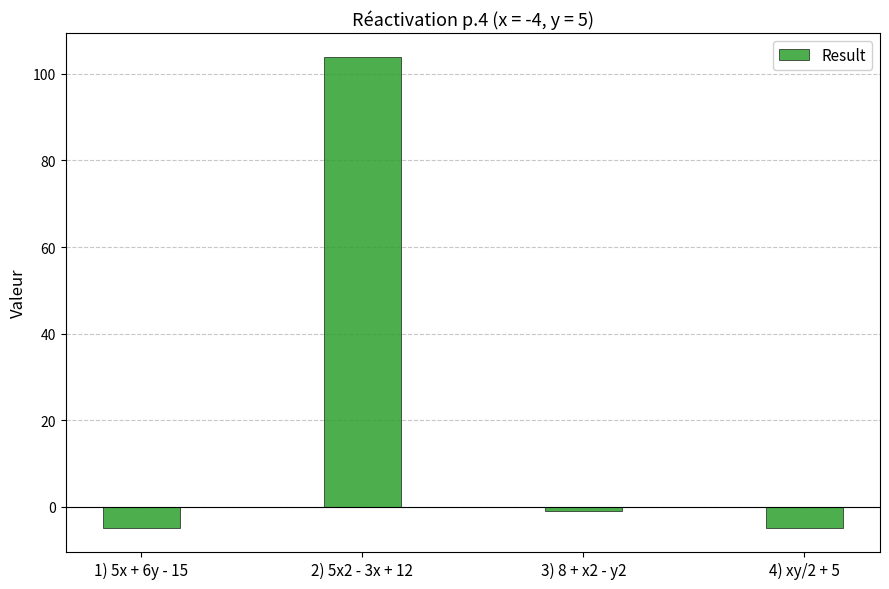

What is the maximum value shown in the chart?

104